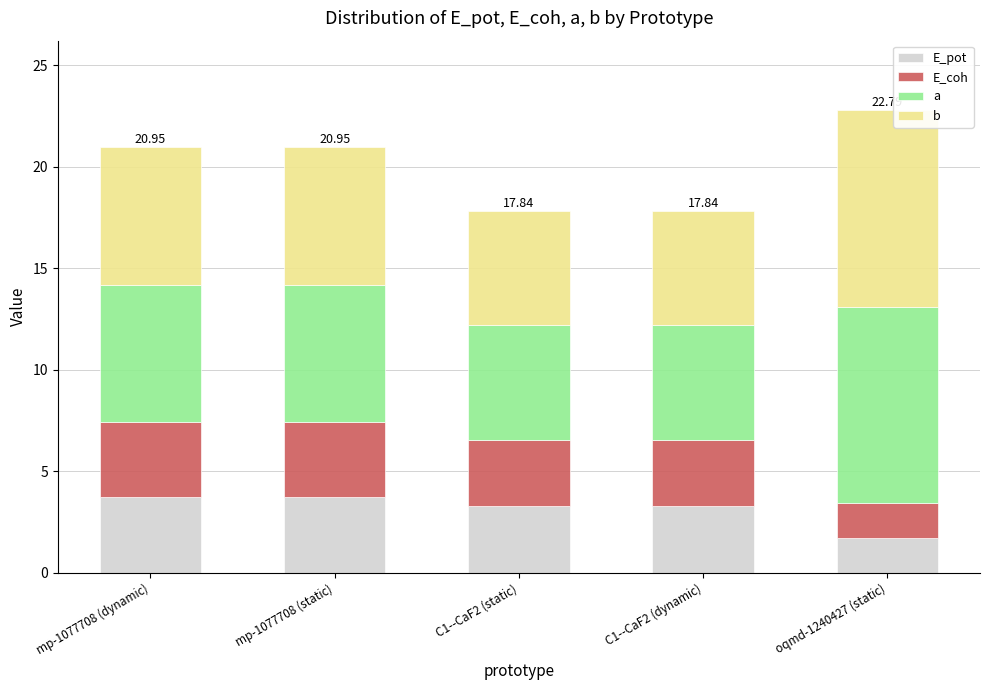

What is the total value across all series at C1--CaF2 (static)?

17.8